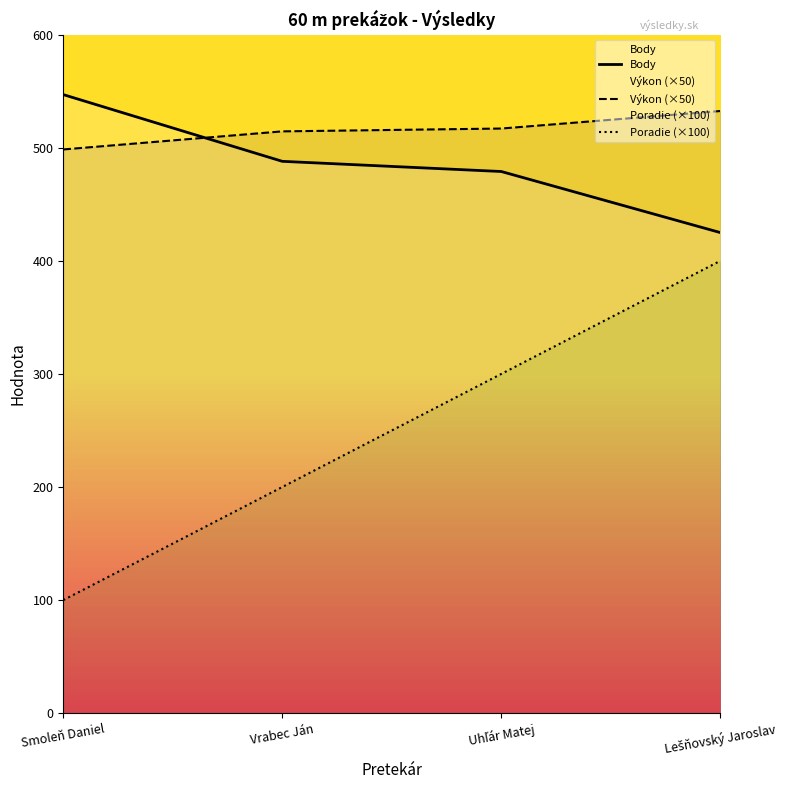

What position from the right is Smoleň Daniel?

4